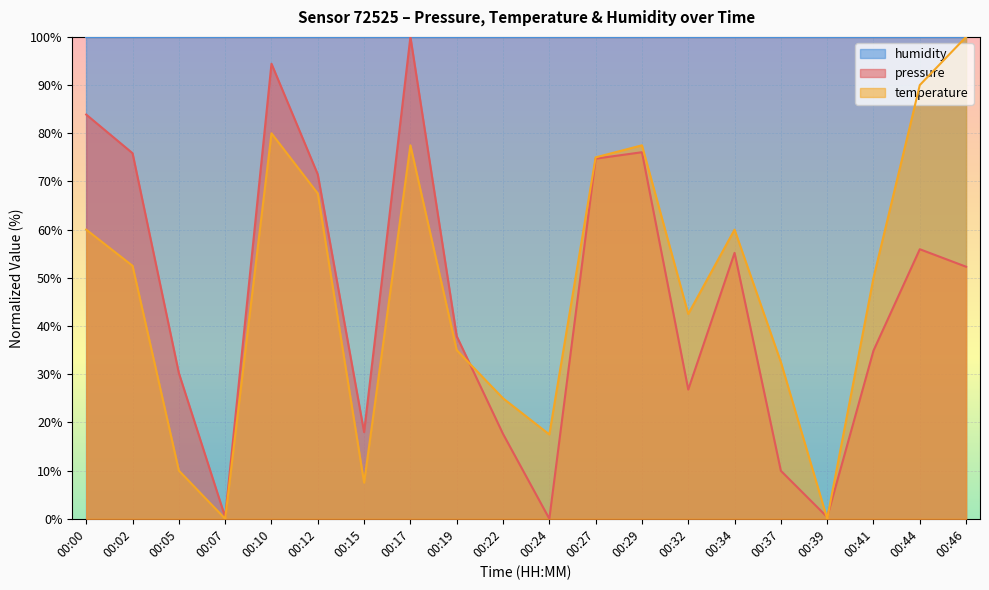

Is it true that pressure equals 30.2 at 00:05?

True